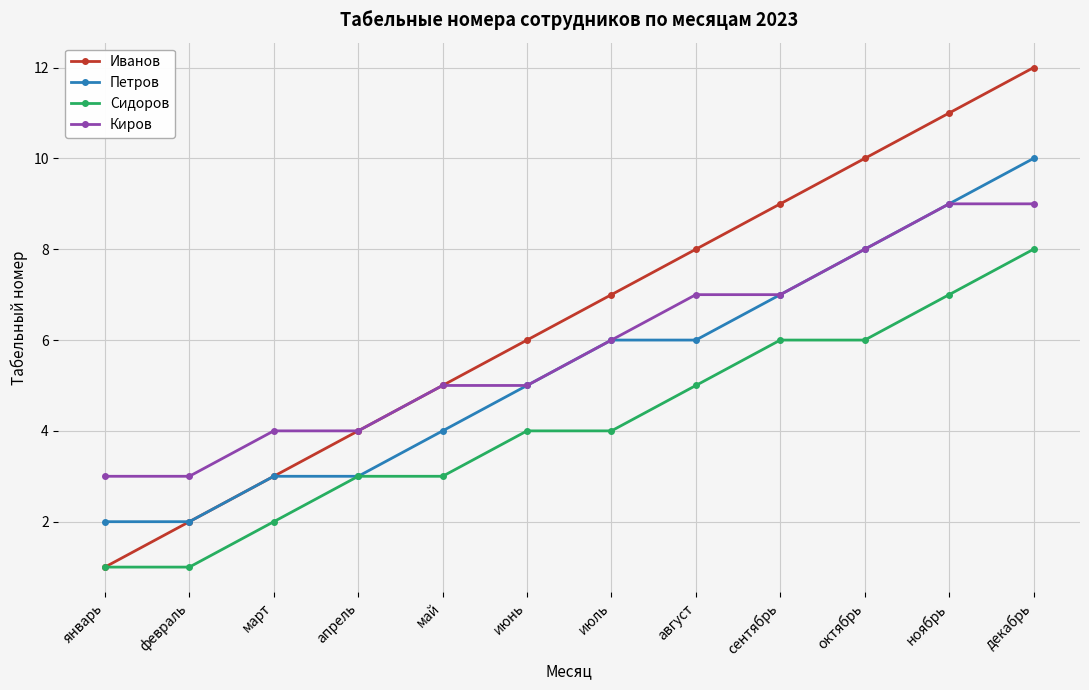

What value does the Киров series have at февраль?

3